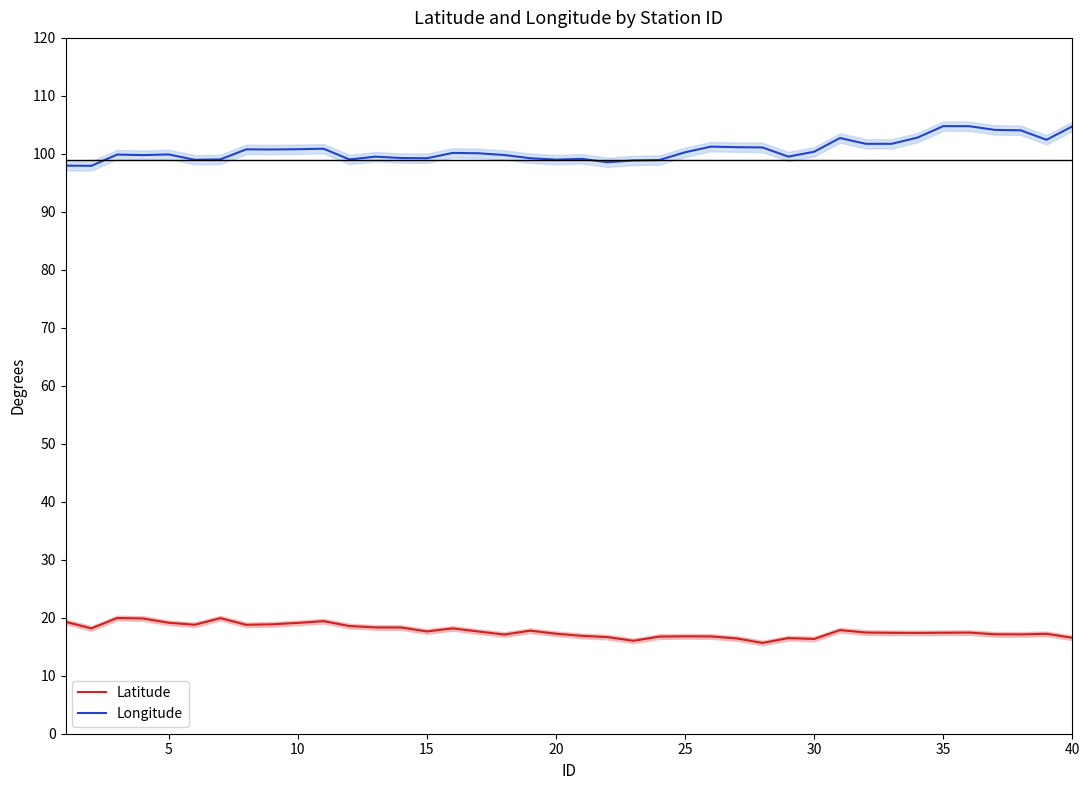

True or false: Latitude and Longitude cross at least once.

False